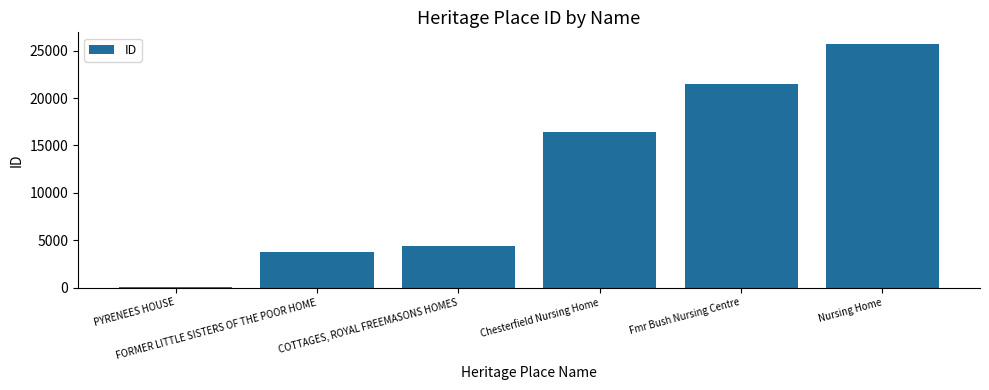

Read the value at Chesterfield Nursing Home, to the nearest 100.

16400